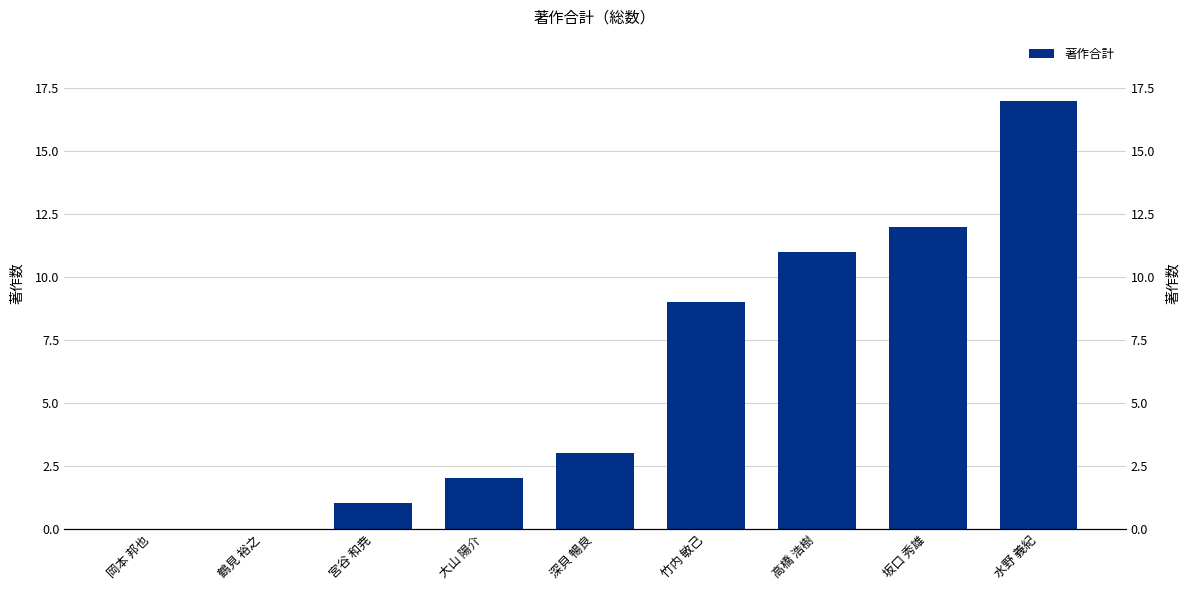

Are the bars grouped side by side (vs. stacked)?

No